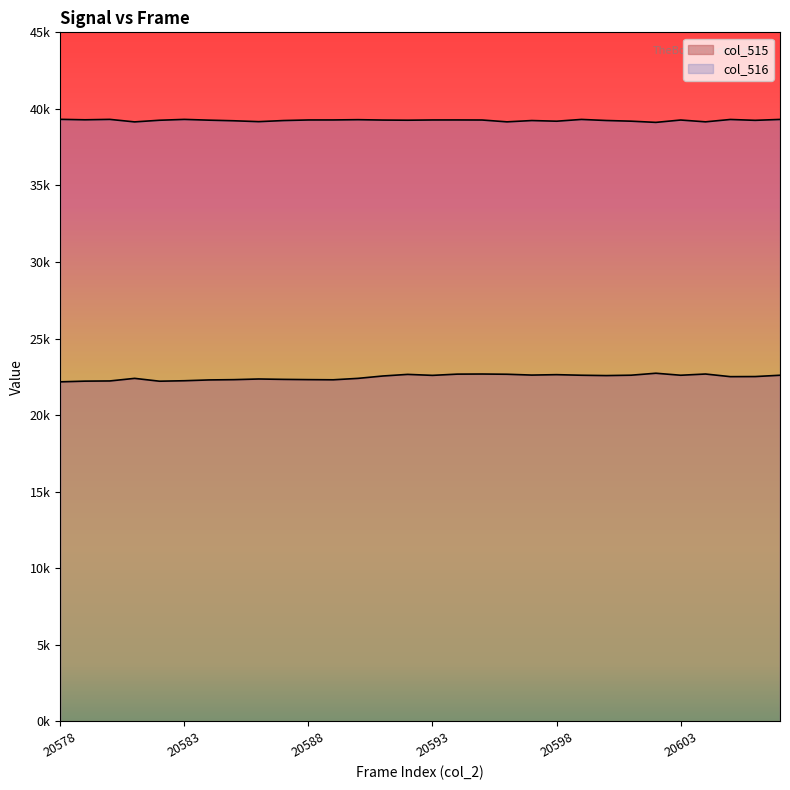

What is the difference between the maximum and minimum values in the col_516 series?

199